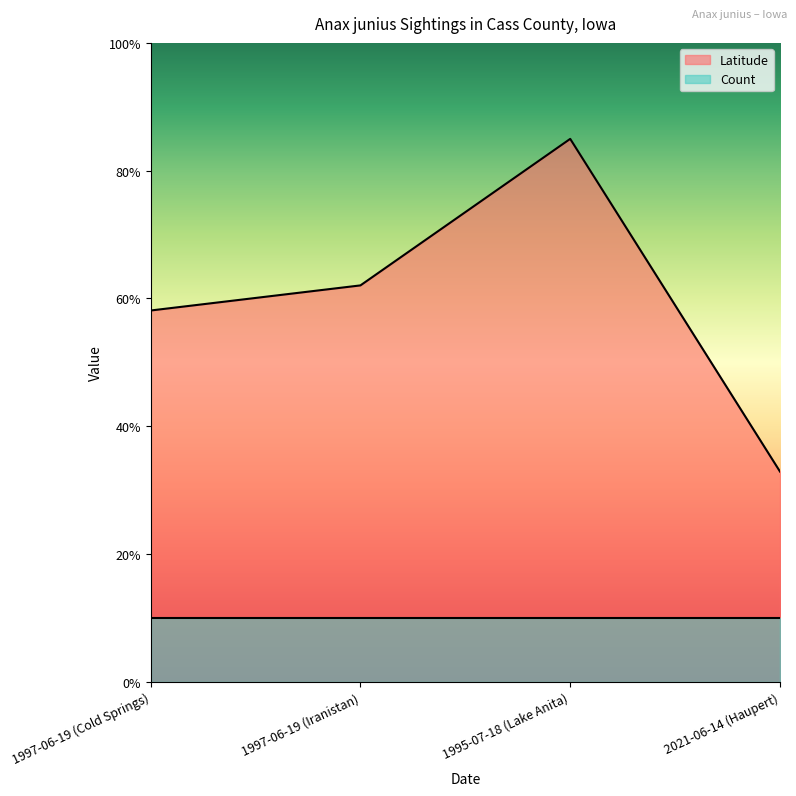

Rank the categories by value from highest to lowest.

1995-07-18 (Lake Anita), 1997-06-19 (Iranistan), 1997-06-19 (Cold Springs), 2021-06-14 (Haupert)